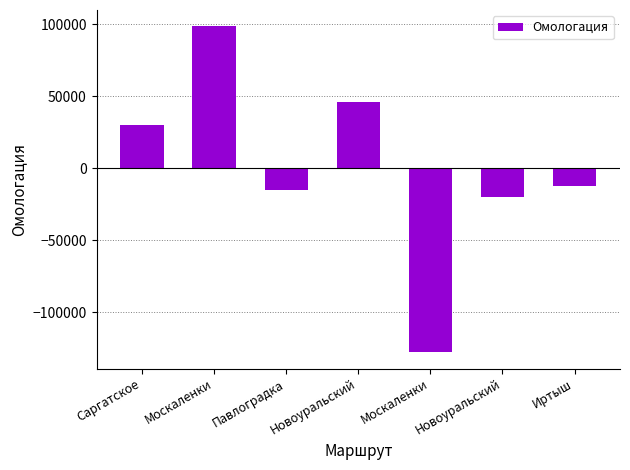

Are the bars horizontal?

No